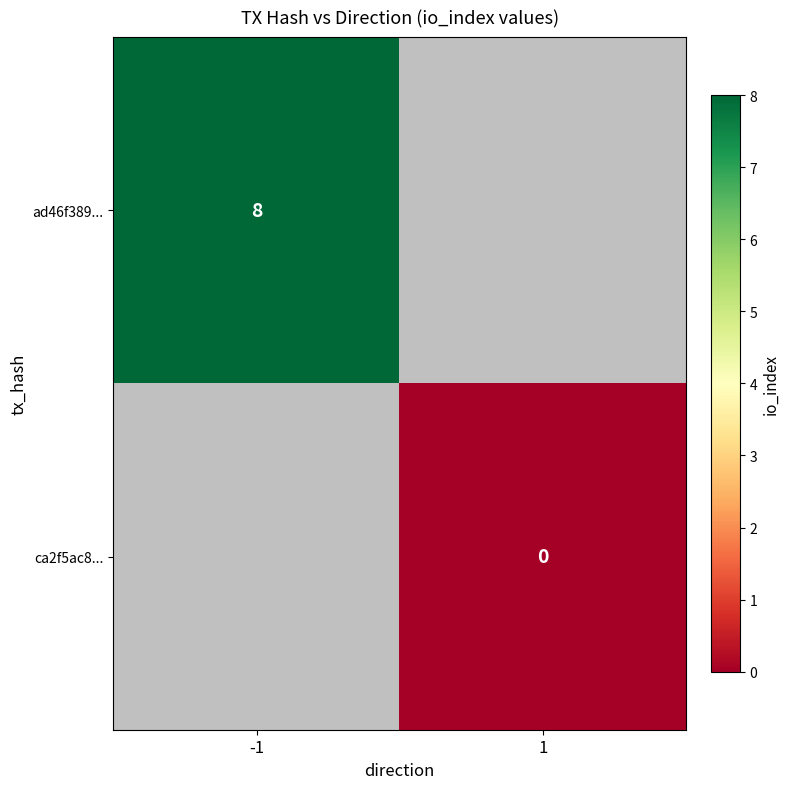

True or false: ad46f389... has a value of 14 at -1.

False